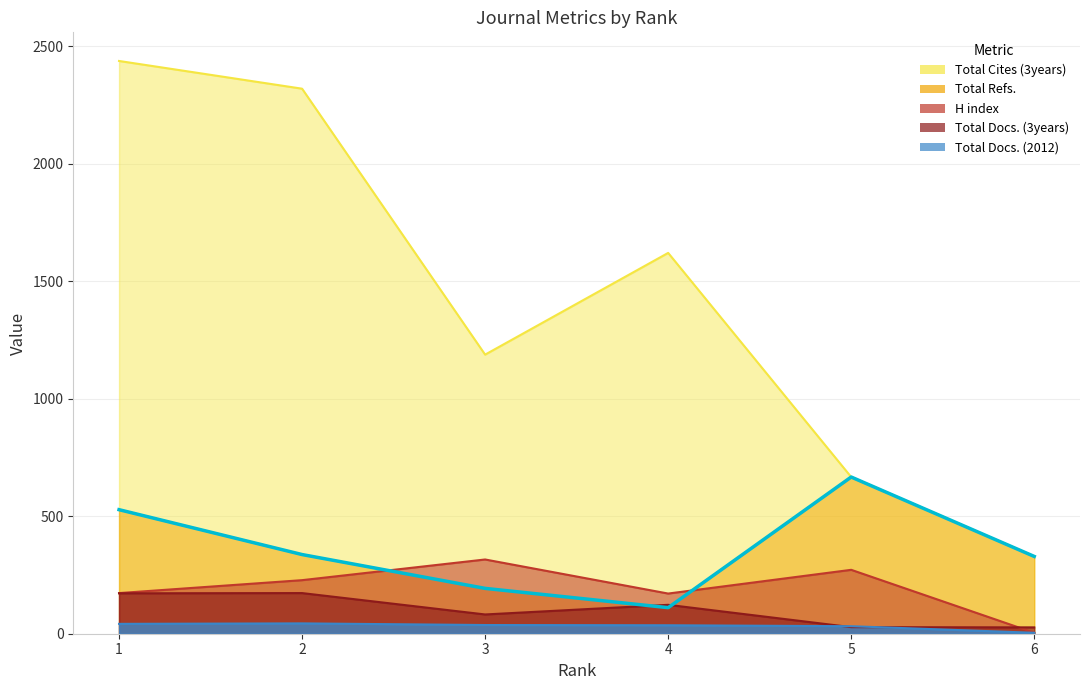

What is the value of the Total Refs. point at the 5th from the left?

667